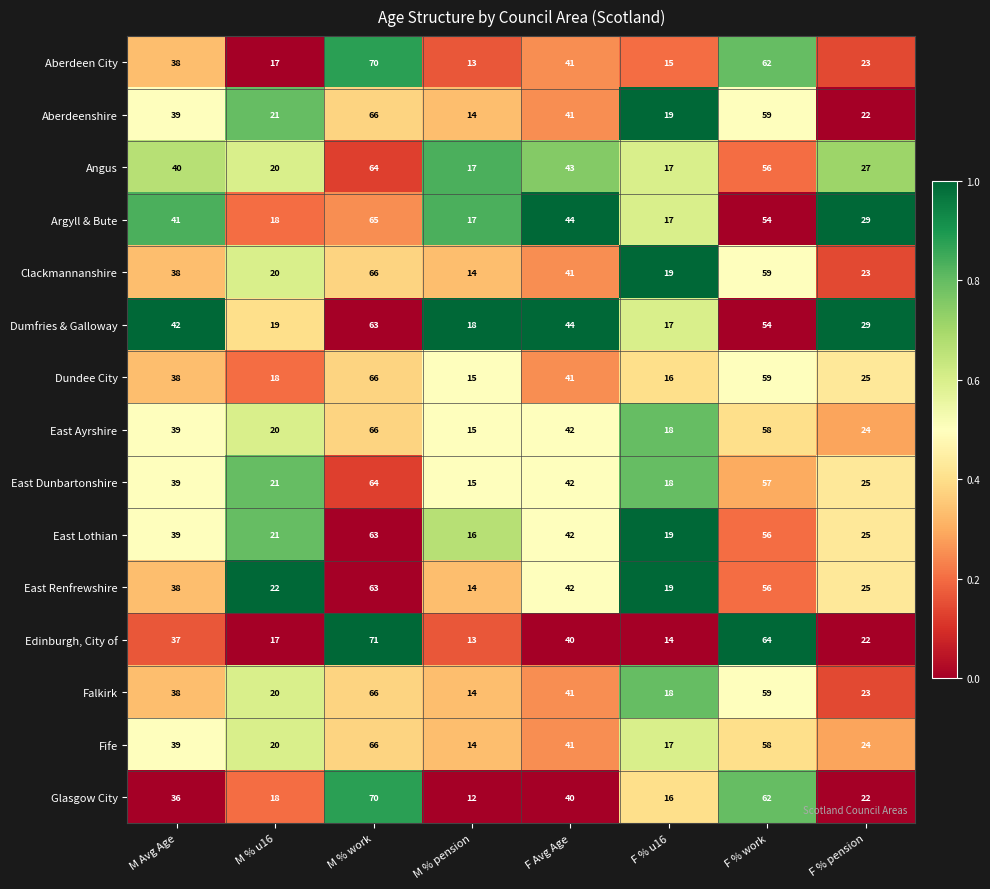

The value of Aberdeenshire at F Avg Age is 11. True or false?

False